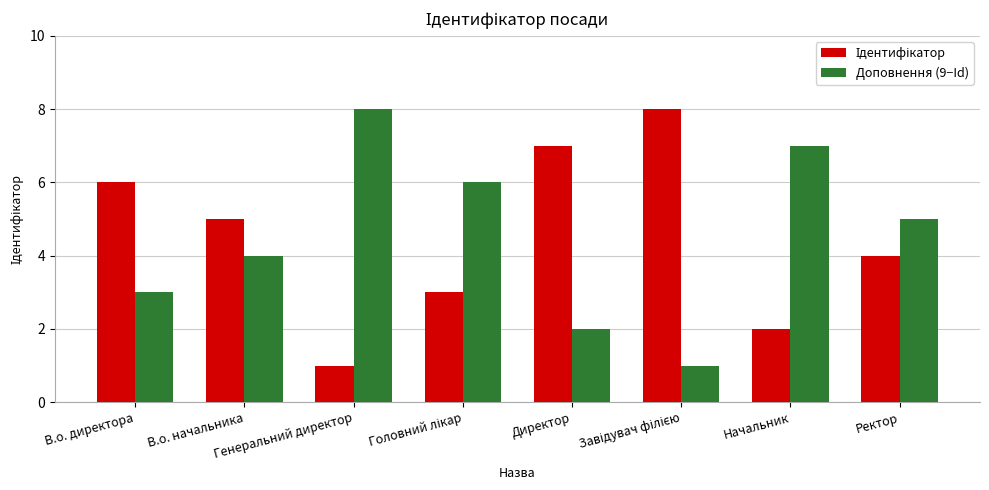

What is the difference between the second highest and minimum values in the Доповнення (9−Id) series?

6